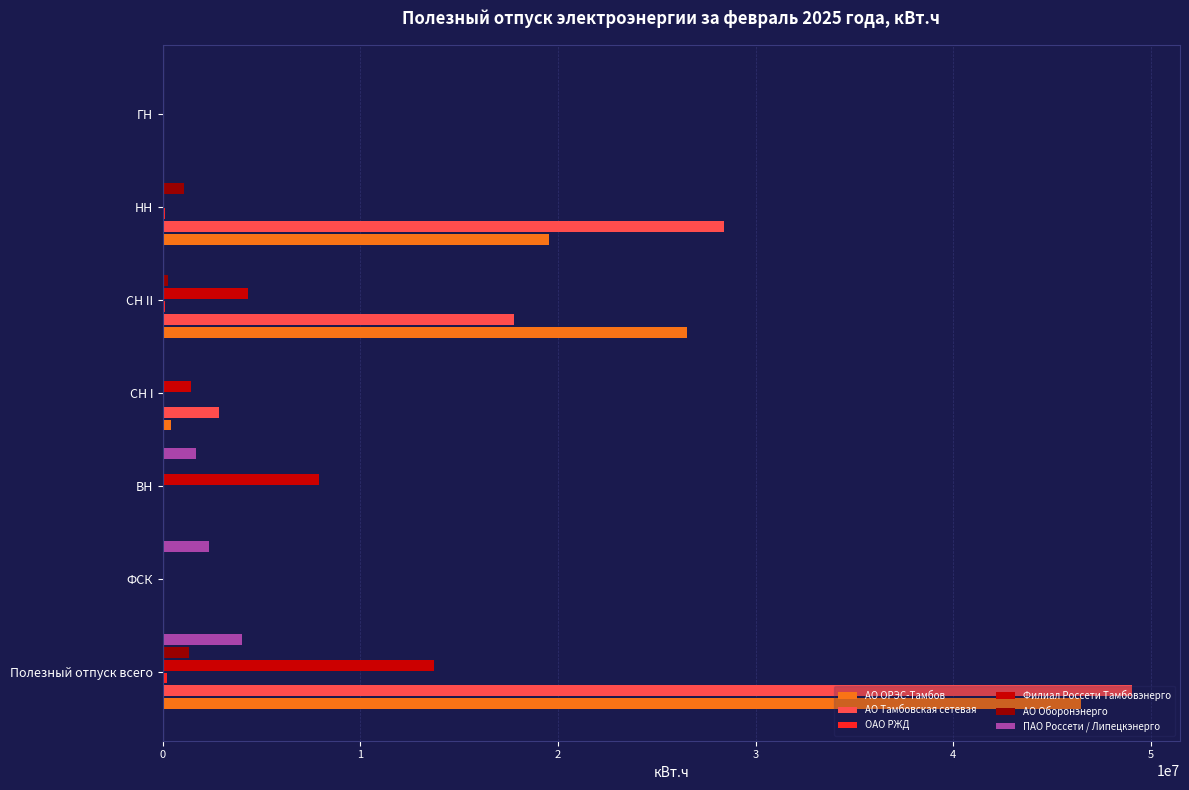

Which series changed the most between ВН and СН II?

АО ОРЭС-Тамбов